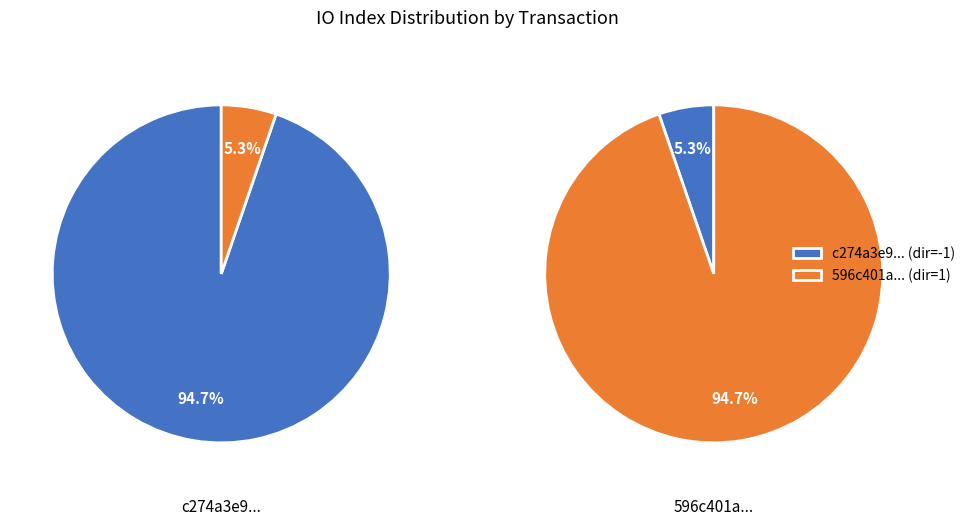

Does 1 represent more than half of the total?

No